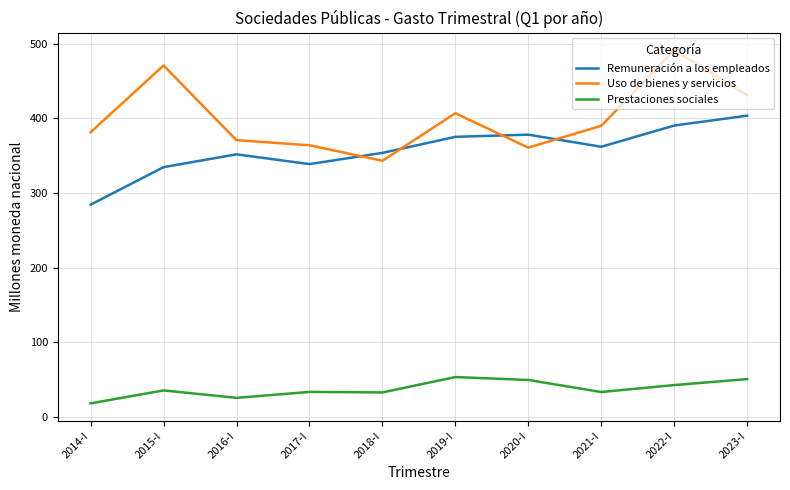

Where is Uso de bienes y servicios nearest to the value 417?

2019-I